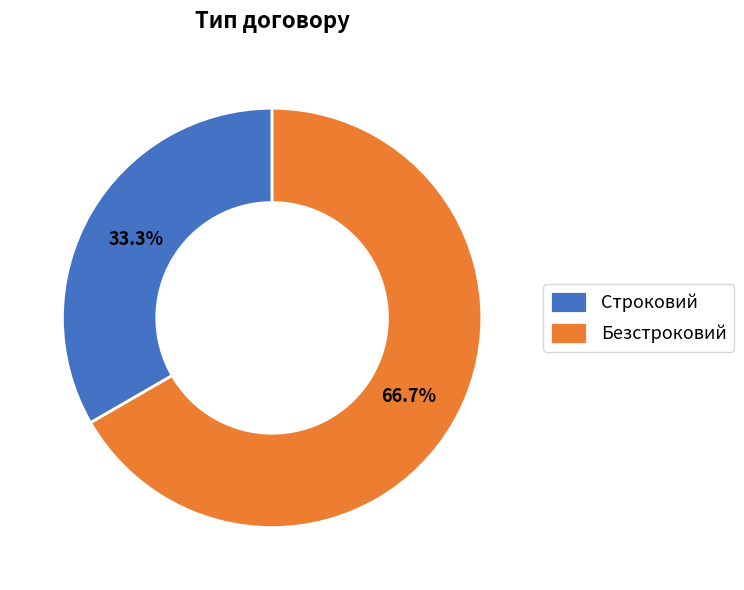

What percentage is NOT represented by Безстроковий?

33.3%